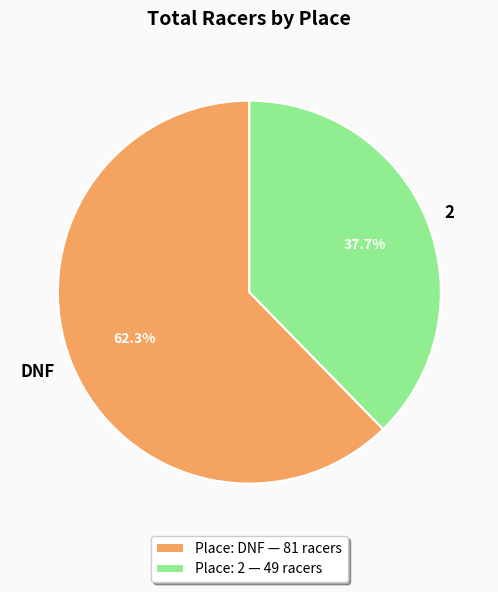

To the nearest percent, what is the difference between the 2 and DNF slice percentages?

25%